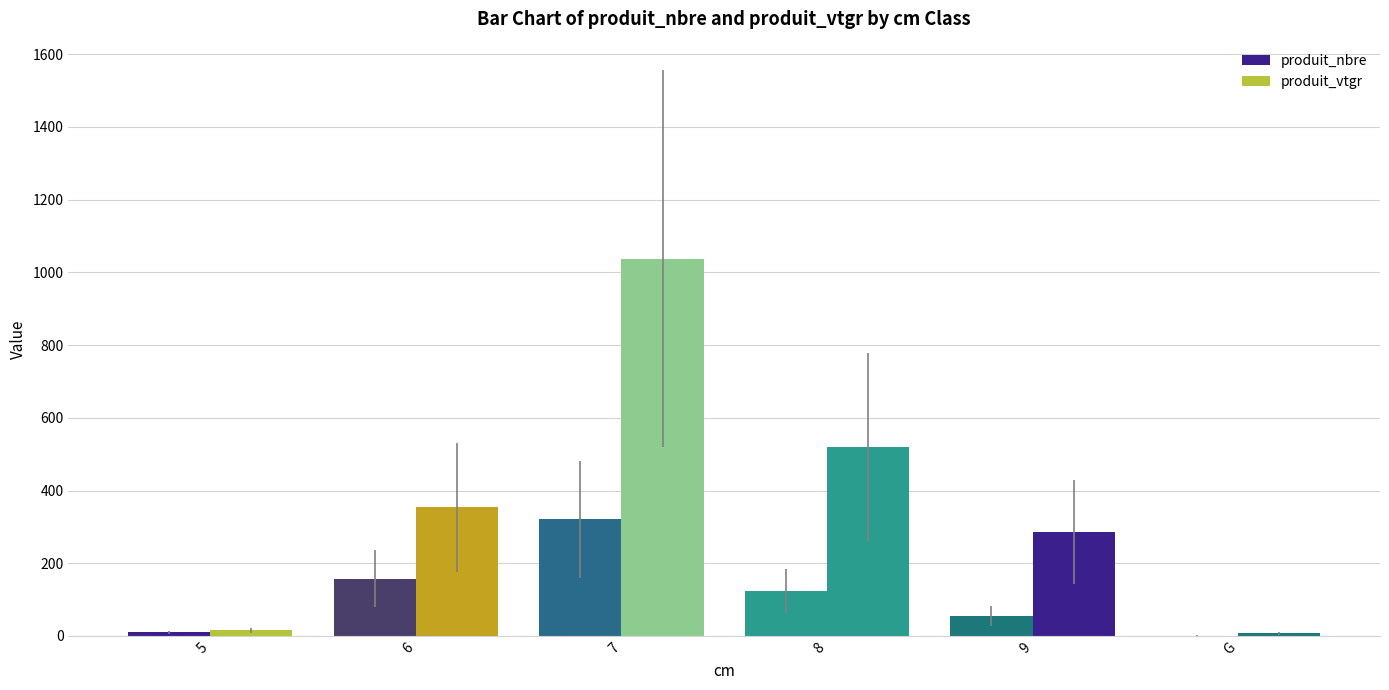

How many values in the produit_vtgr series exceed 353?

3